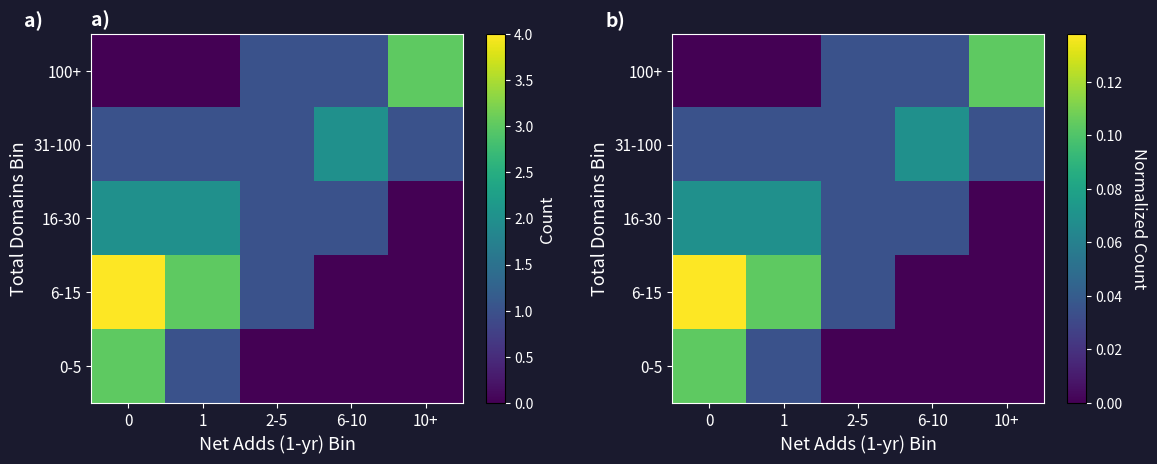

The 6-15 series shows 0.0 at 6-10. True or false?

True